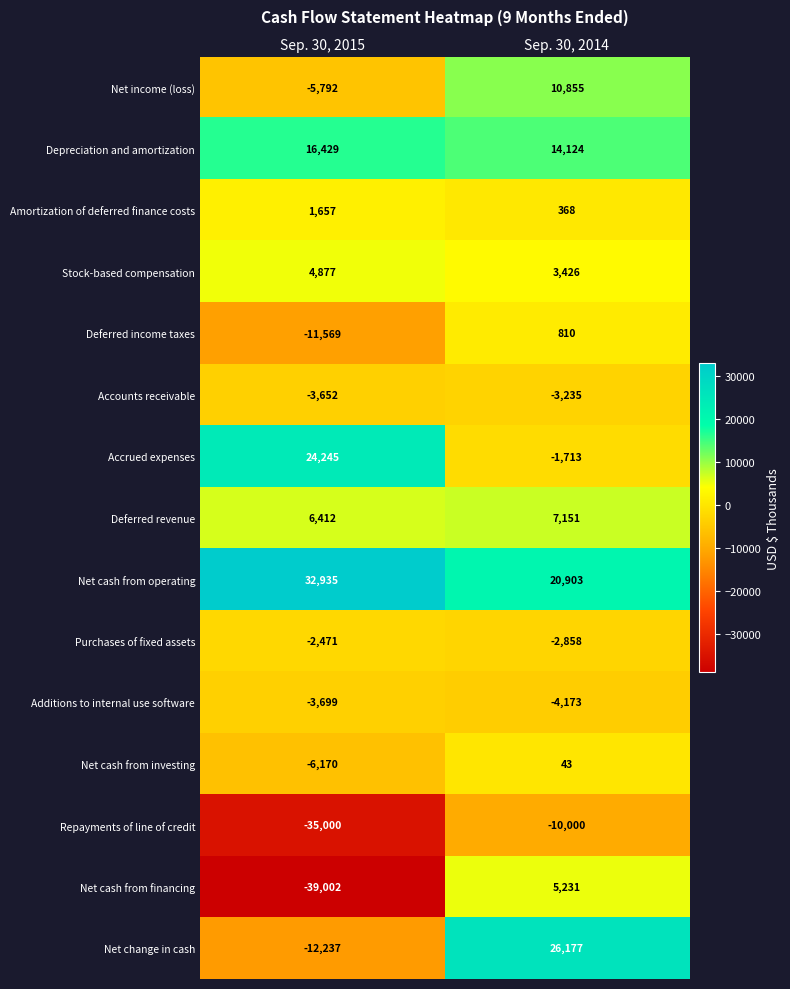

What is the difference between the maximum and minimum values in the Accounts receivable series?

417